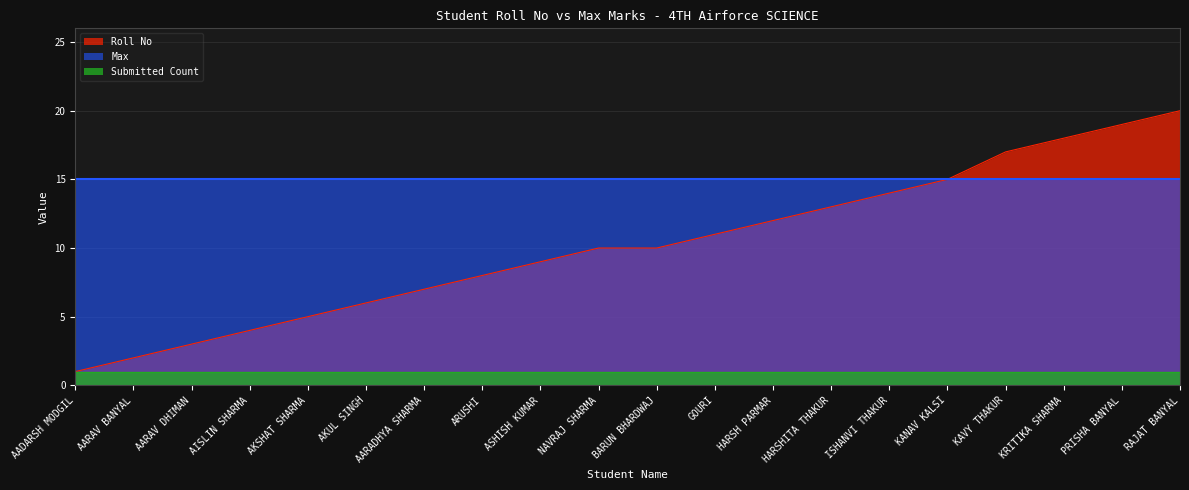

Read the Submitted Count value at AISLIN SHARMA.

1